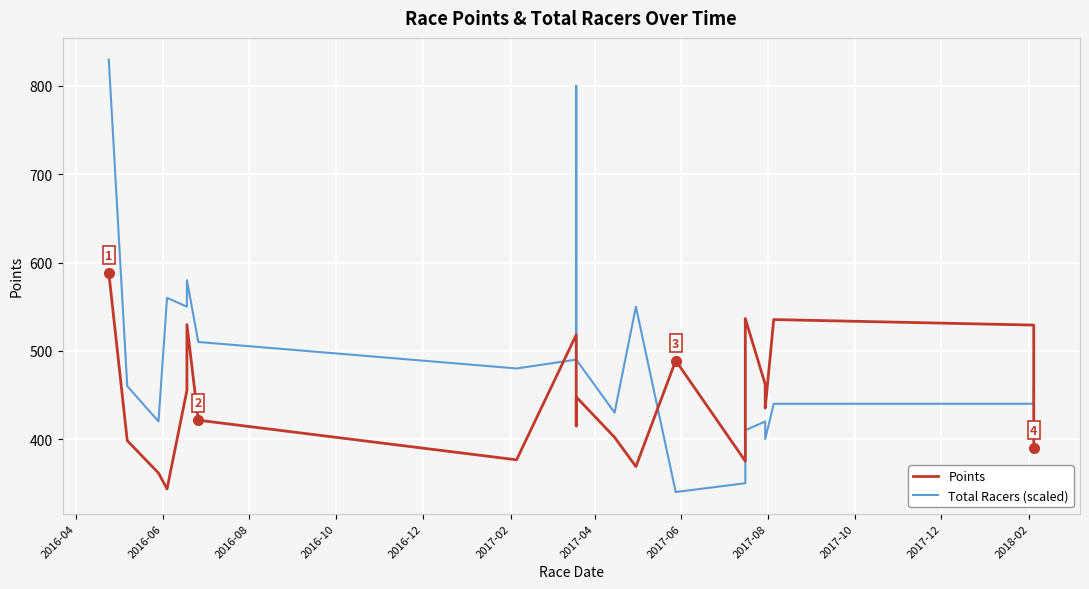

What is the total value across all series at 2017-08?

1008.2